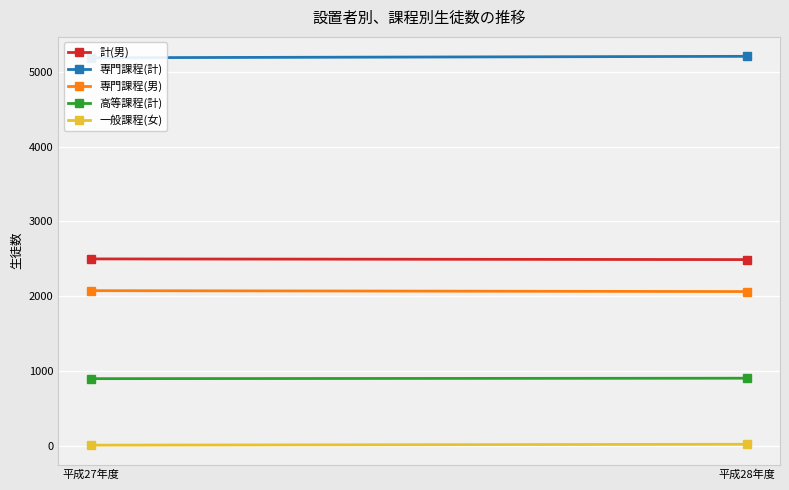

Between 平成27年度 and 平成28年度, which series saw the biggest shift?

専門課程(計)